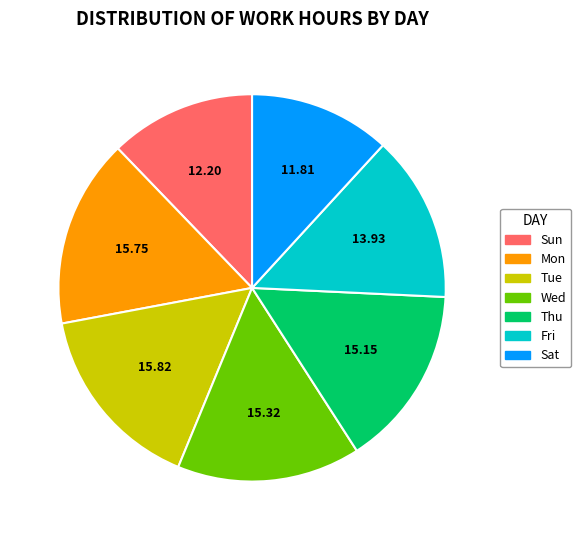

Is there a majority slice in this chart?

No